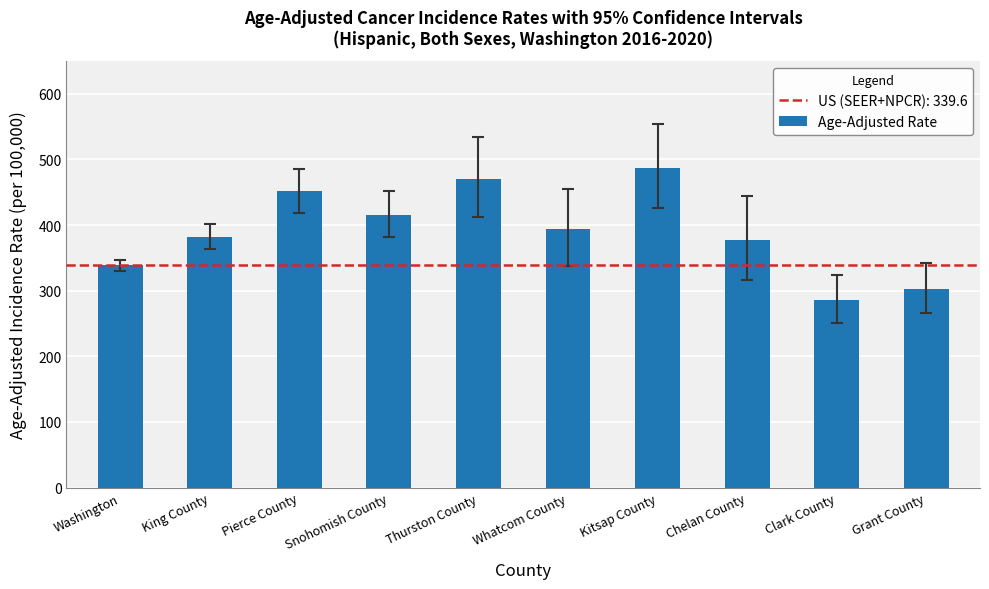

Which has a higher value, Pierce County or Thurston County?

Thurston County